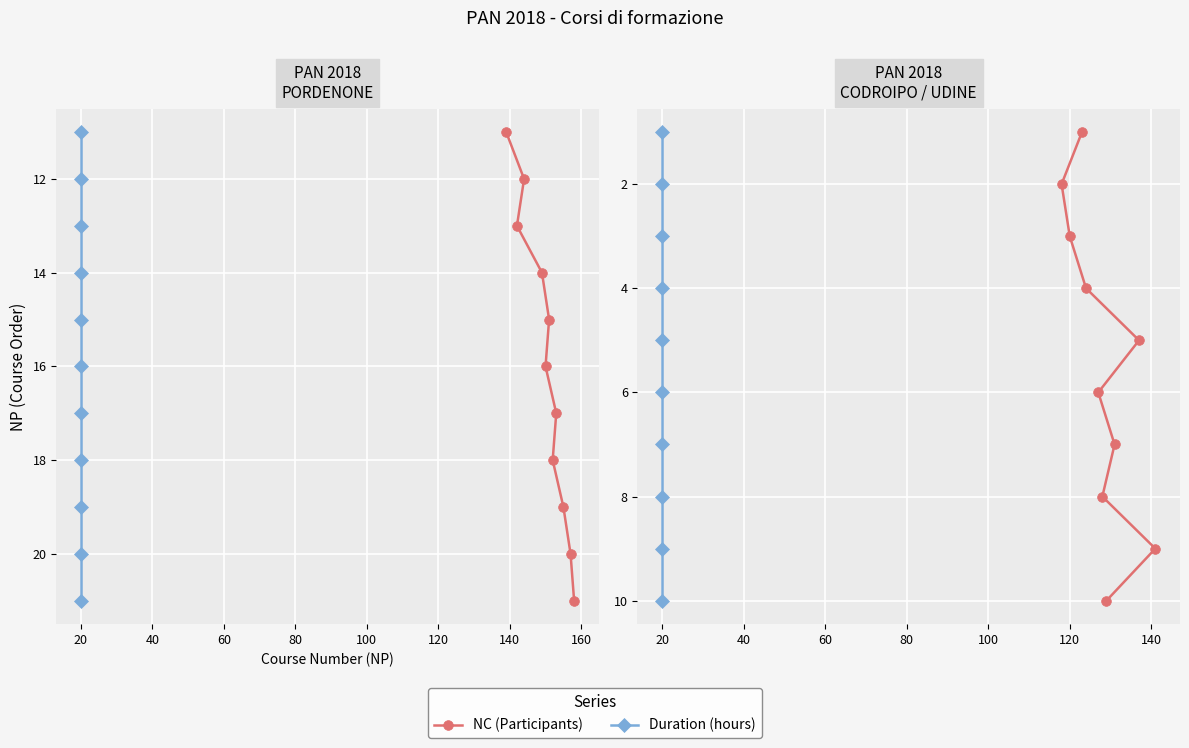

Count the number of categories in the chart.

10